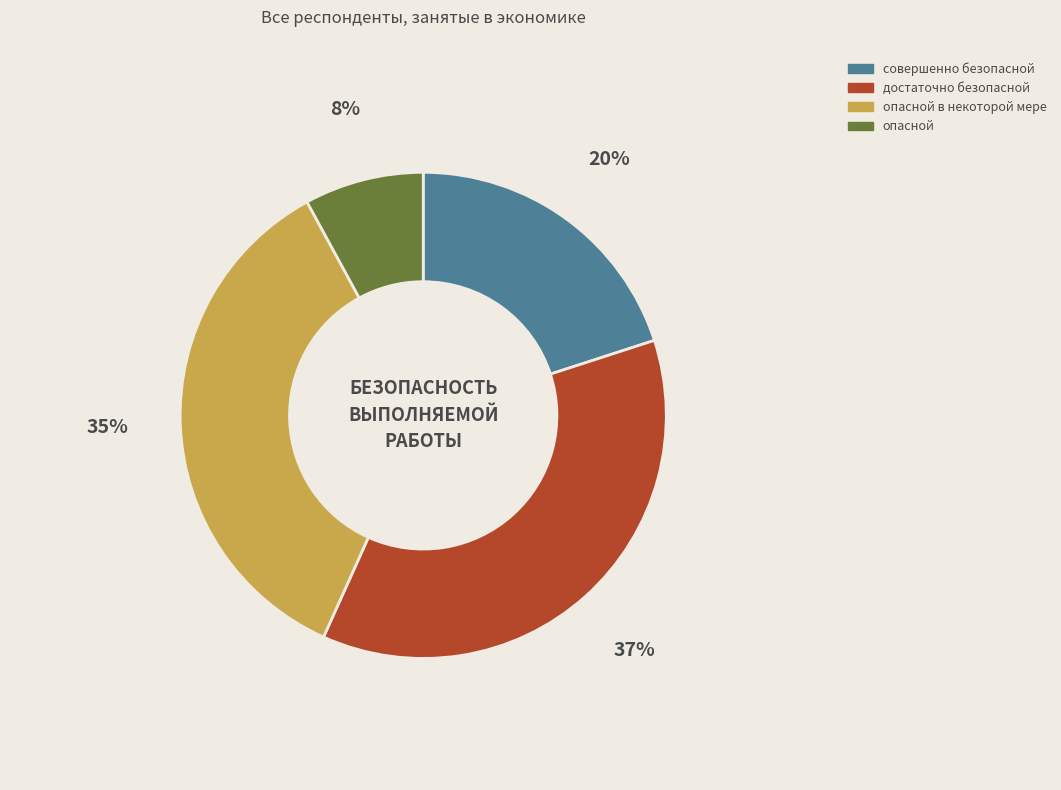

To the nearest percent, what is the difference between the largest and smallest slice percentages?

29%